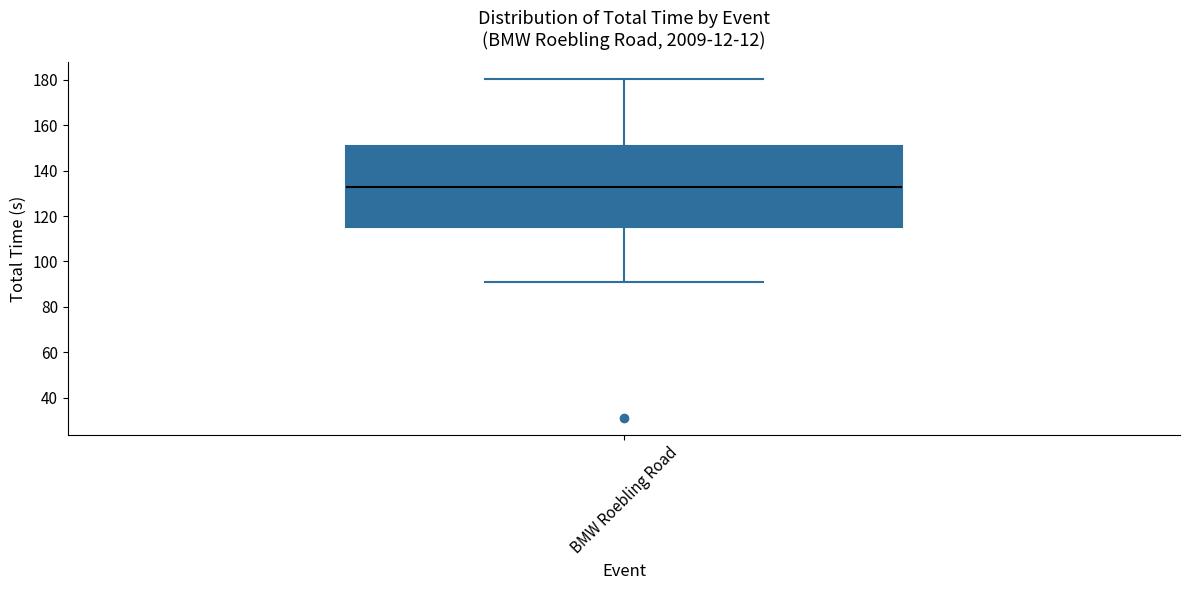

Transcribe this box plot: give where the median line is, the range the box spans, and where the two whiskers end, as read against the y-axis. The values are not printed on the chart, so give them approximately, as read against the axis.

median 134, box 116 to 150, whiskers 92 to 180